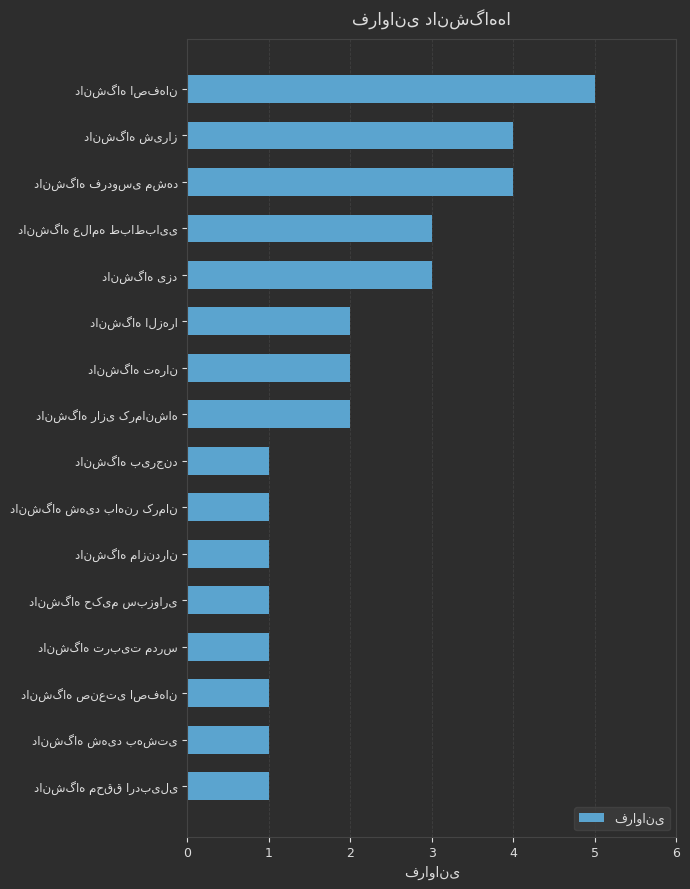

What is the greatest value displayed?

5